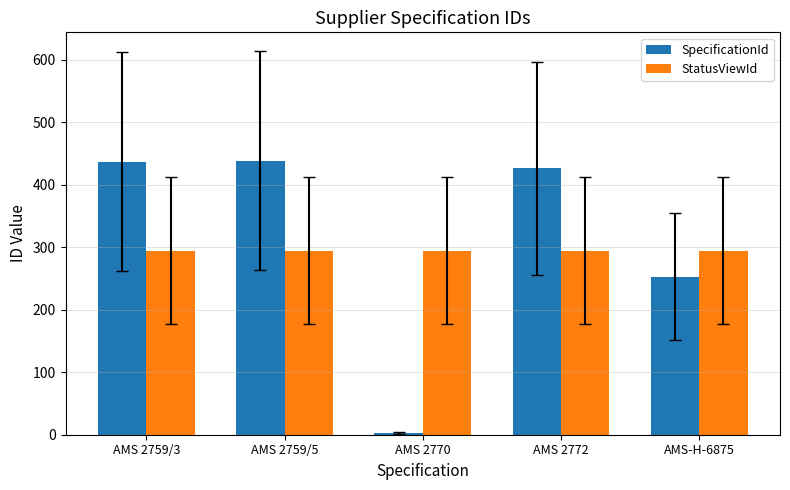

Is the value of StatusViewId at AMS 2770 greater than the value of SpecificationId at AMS-H-6875?

Yes